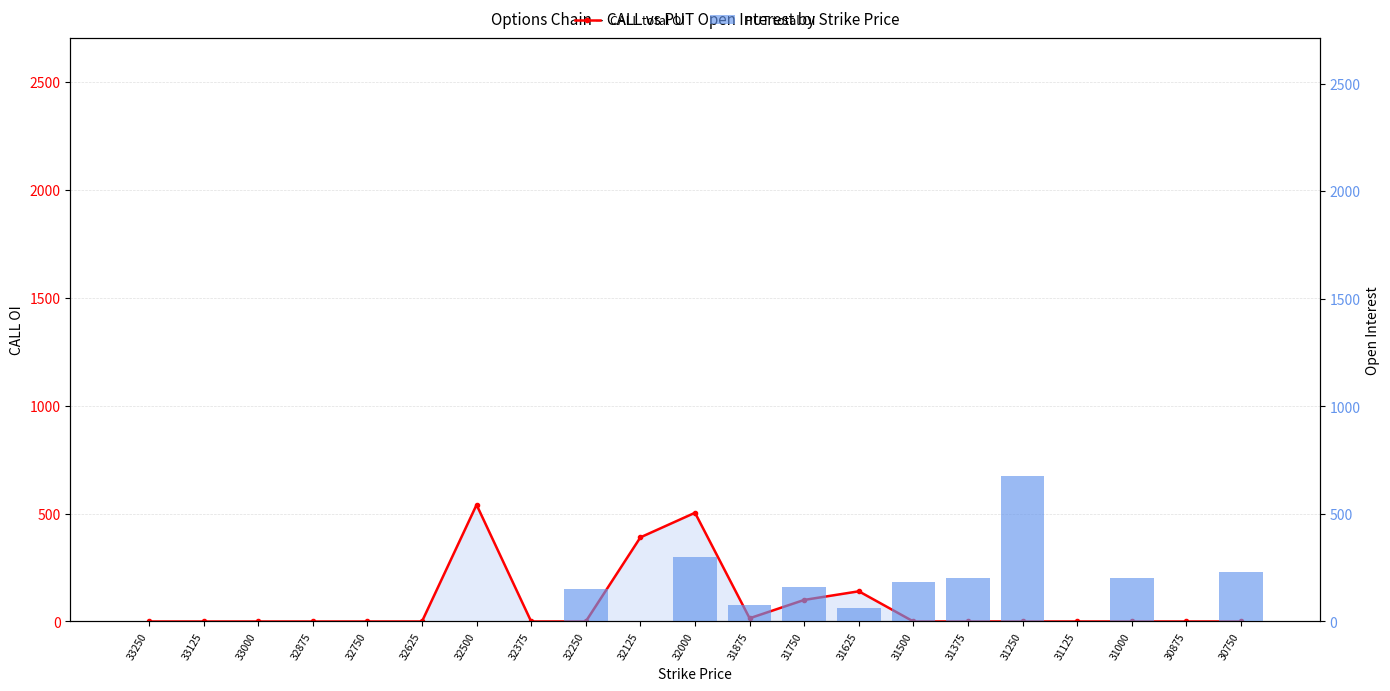

Which series has the widest spread of values?

PUT total OI